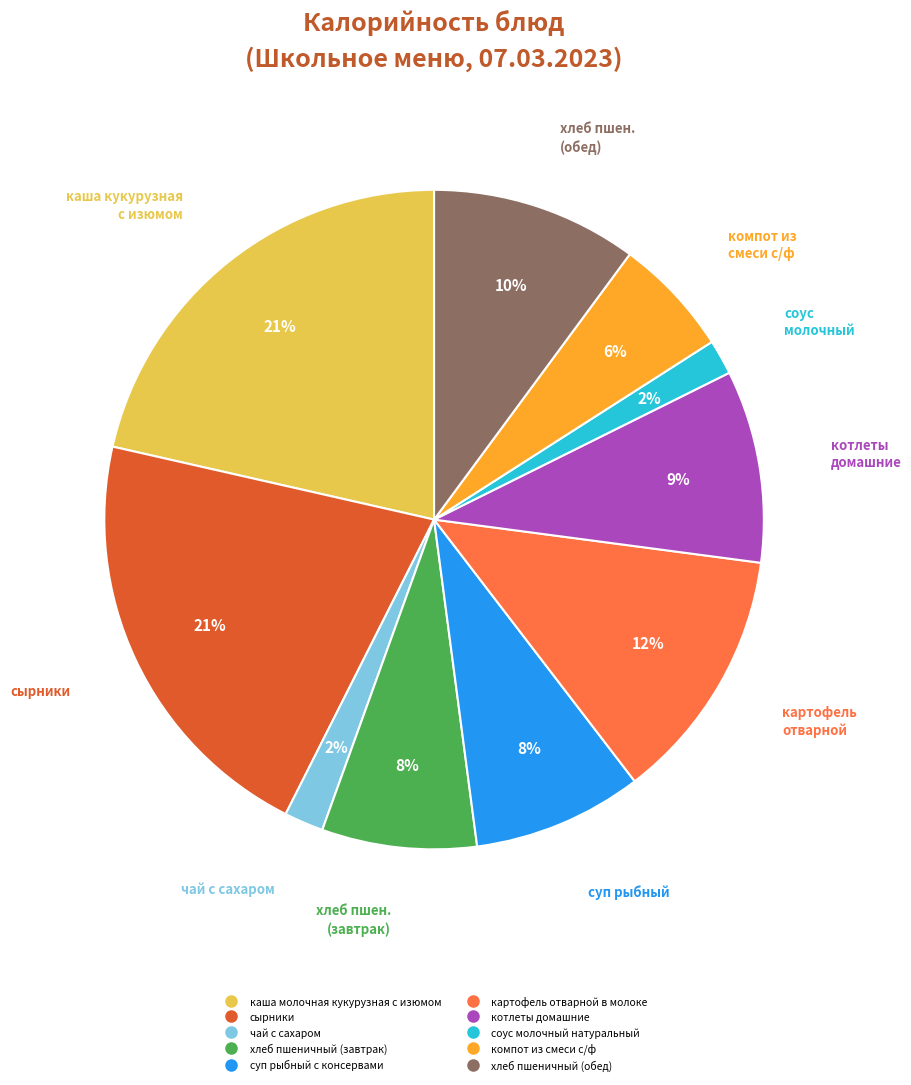

Is it true that картофель отварной в молоке is 12% of the pie?

True